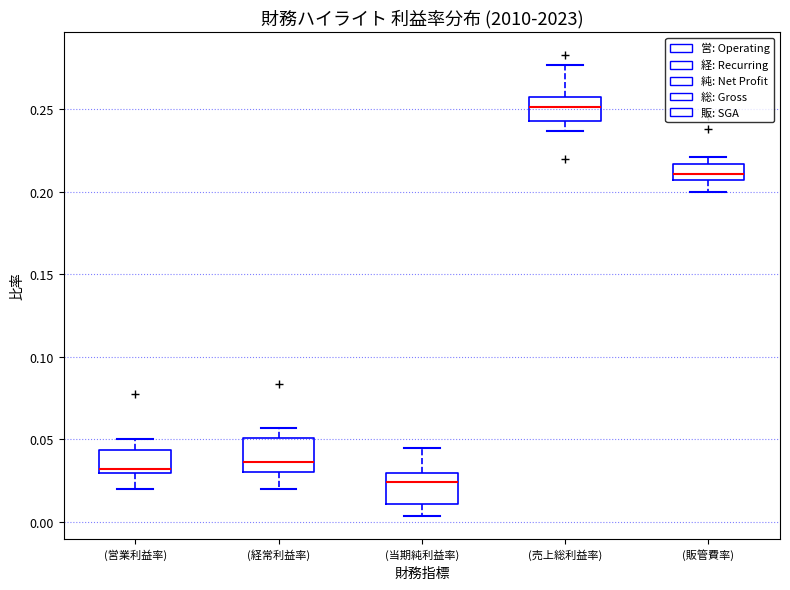

Reading left to right, transcribe this box plot: for each box, give where its median line is, the range the box spans, and where its two whiskers end, as read against the y-axis. The values are not printed on the chart, so give them approximately, as read against the axis.

(営業利益率): median 0.030 (just above the box's lower edge), box 0.030 to 0.045, whiskers 0.020 to 0.050
(経常利益率): median 0.035, box 0.030 to 0.050, whiskers 0.020 to 0.055
(当期純利益率): median 0.025, box 0.010 to 0.030, whiskers 0.005 to 0.045
(売上総利益率): median 0.250, box 0.245 to 0.260, whiskers 0.235 to 0.275
(販管費率): median 0.210 (inside the box), box 0.210 to 0.215, whiskers 0.200 to 0.220